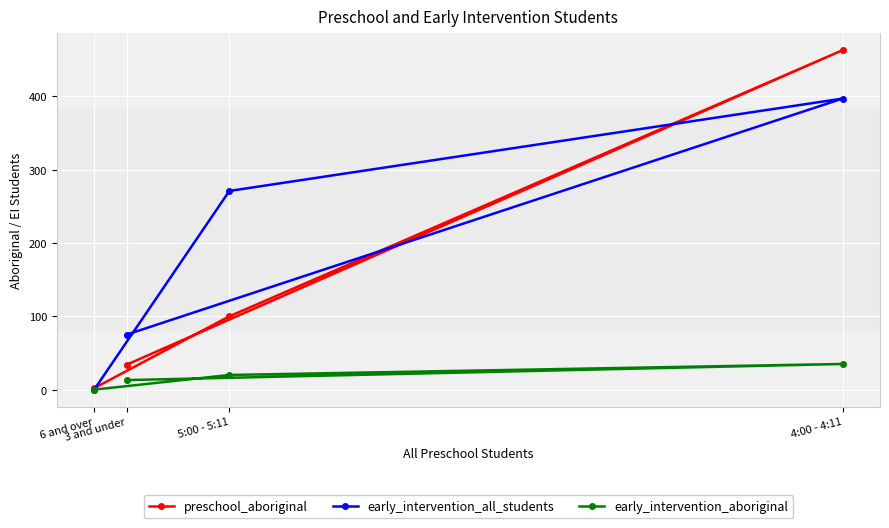

How many values in early_intervention_all_students are above zero?

3